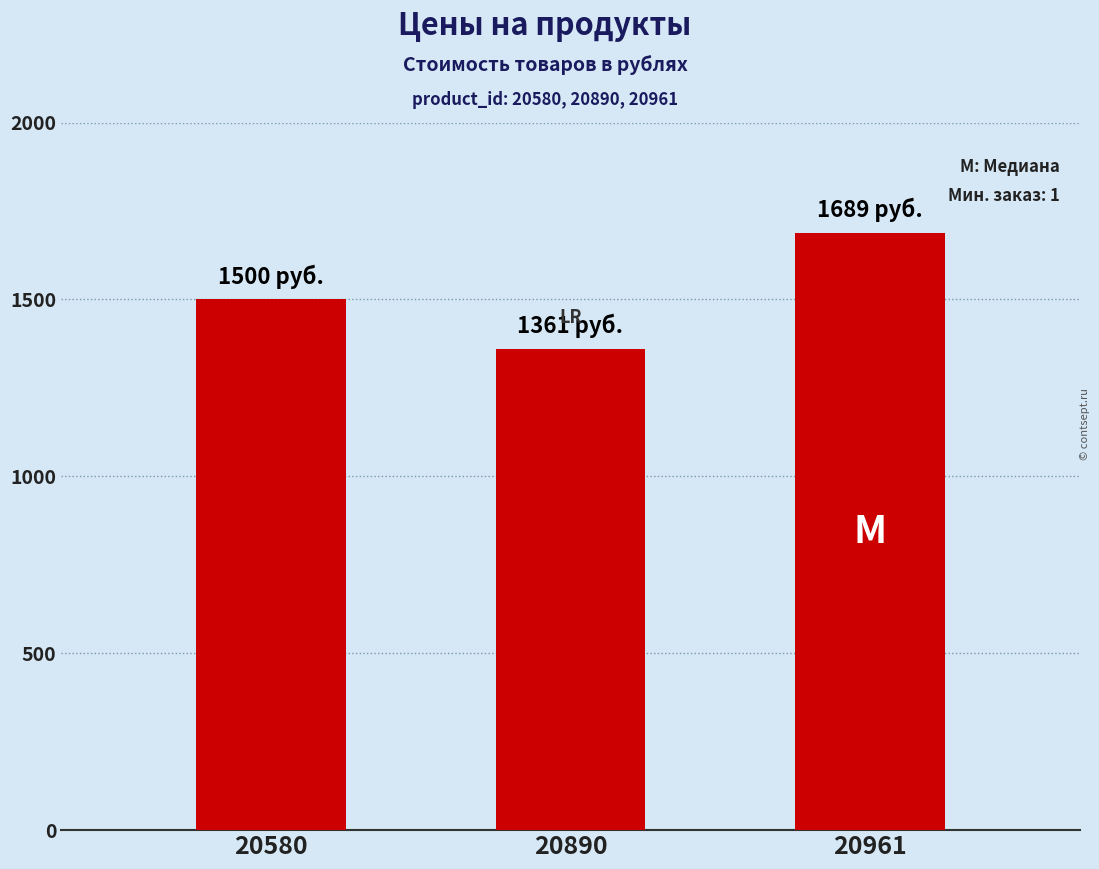

Is it true that the value at 20961 is 1689?

True